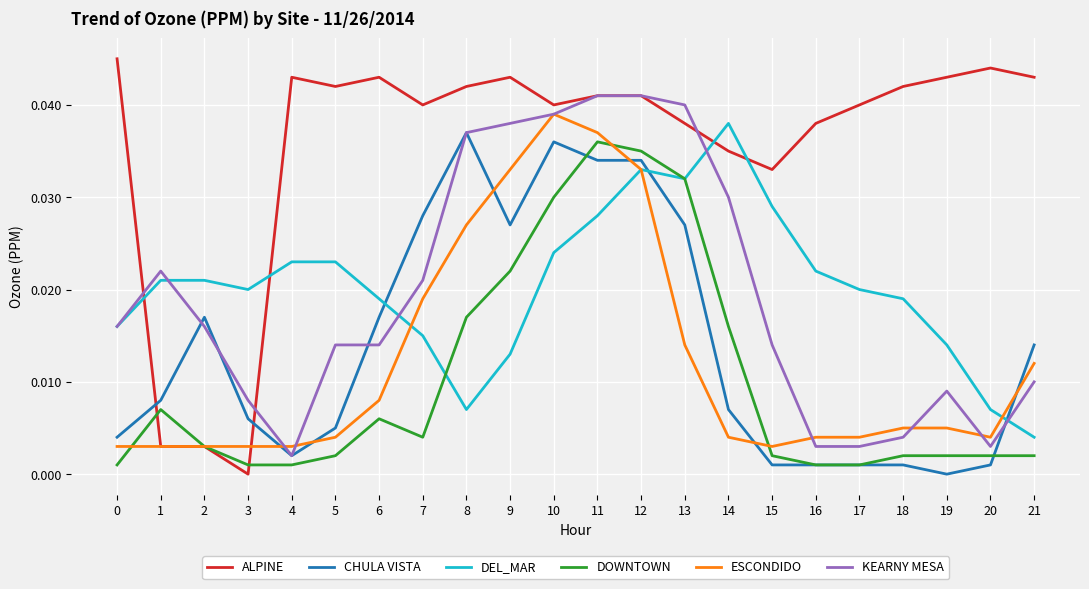

Which series has the largest total across all categories?

ALPINE